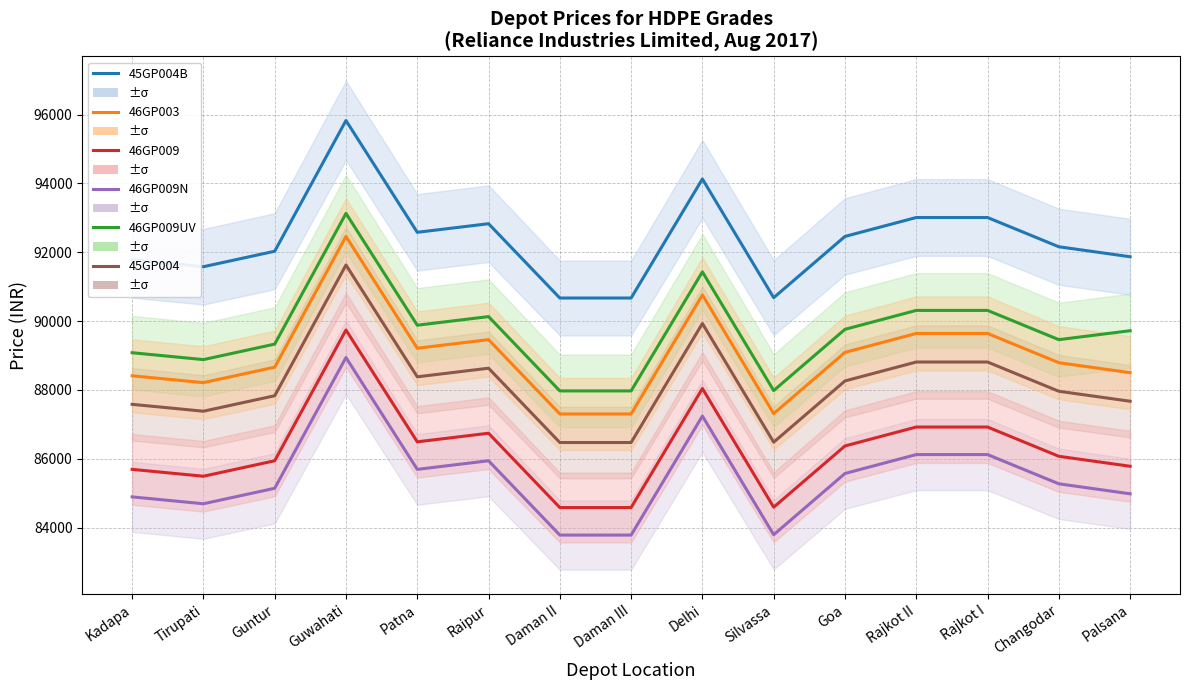

What is the difference between the maximum and minimum values in the 46GP009N series?

5160